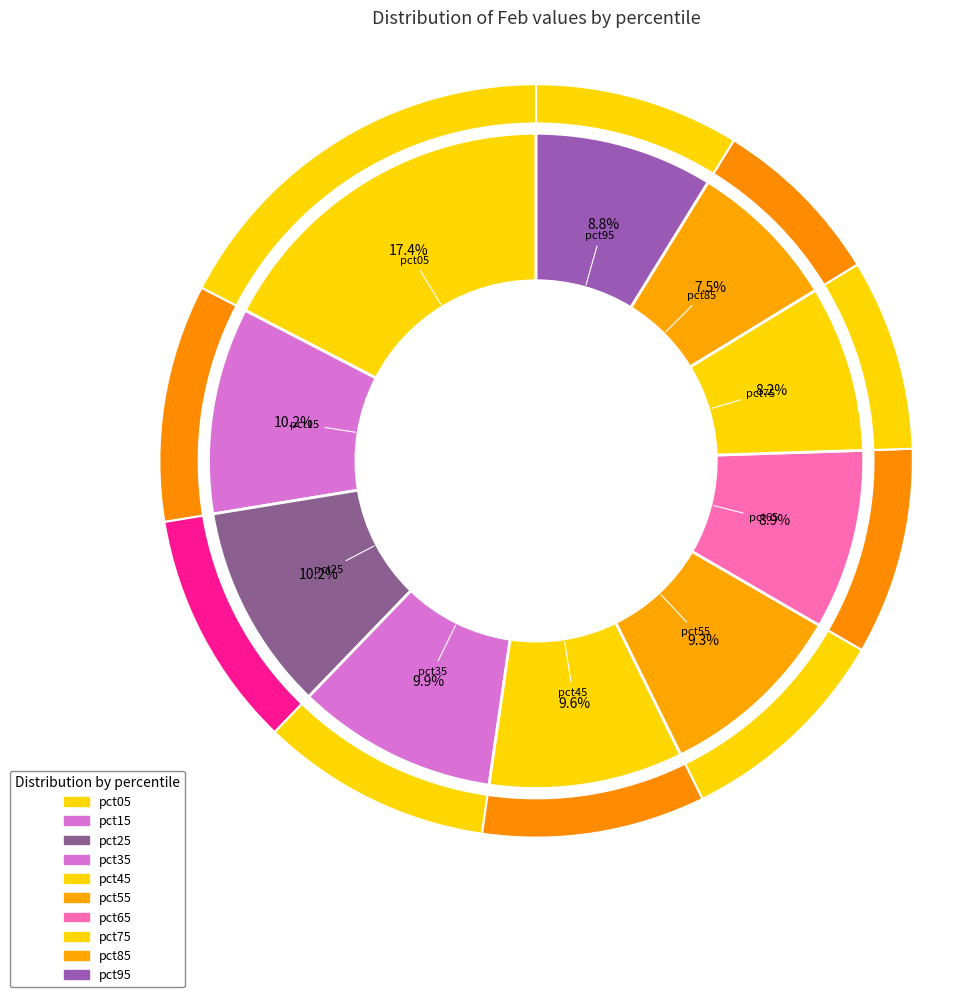

What is the smallest slice in the pie chart?

pct85